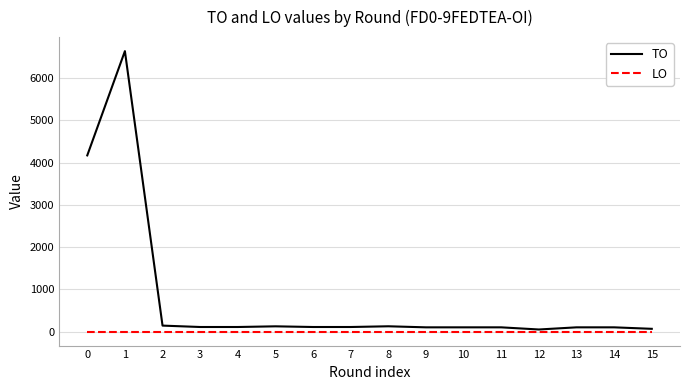

Is the value of TO at 0 greater than the value of LO at 9?

Yes